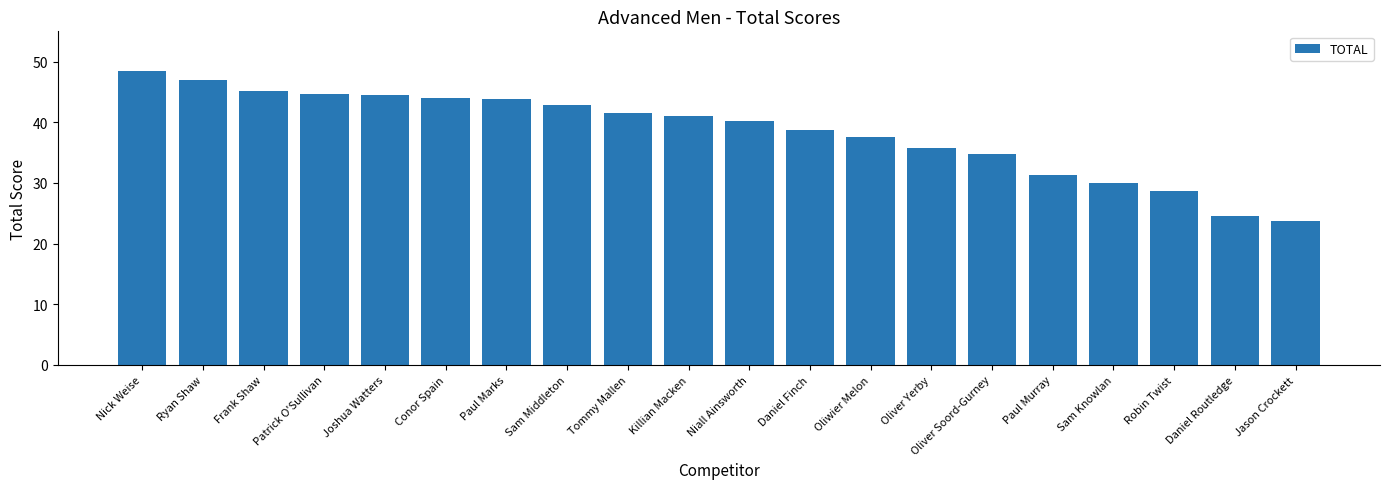

How many bars are there in total?

20